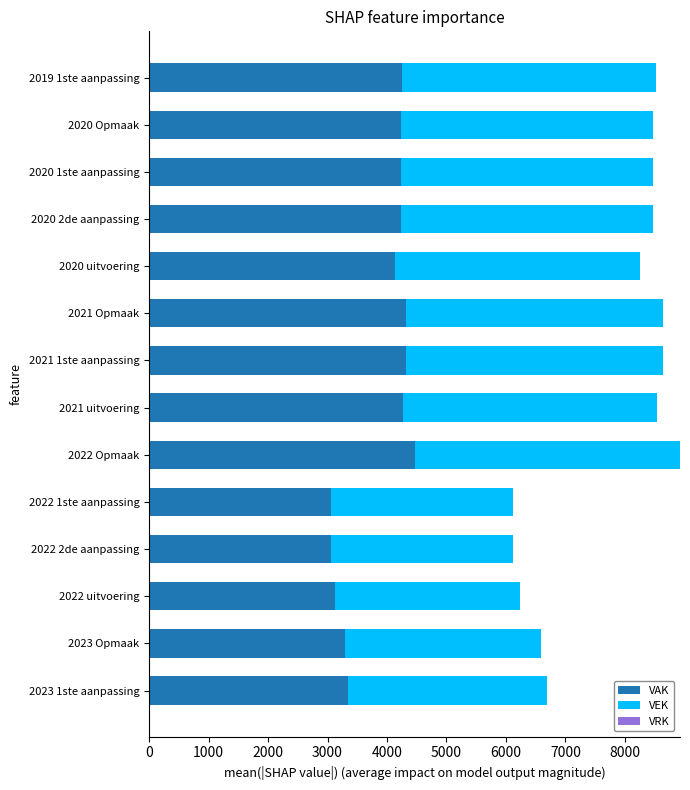

What is the sum of all VAK values?

54347